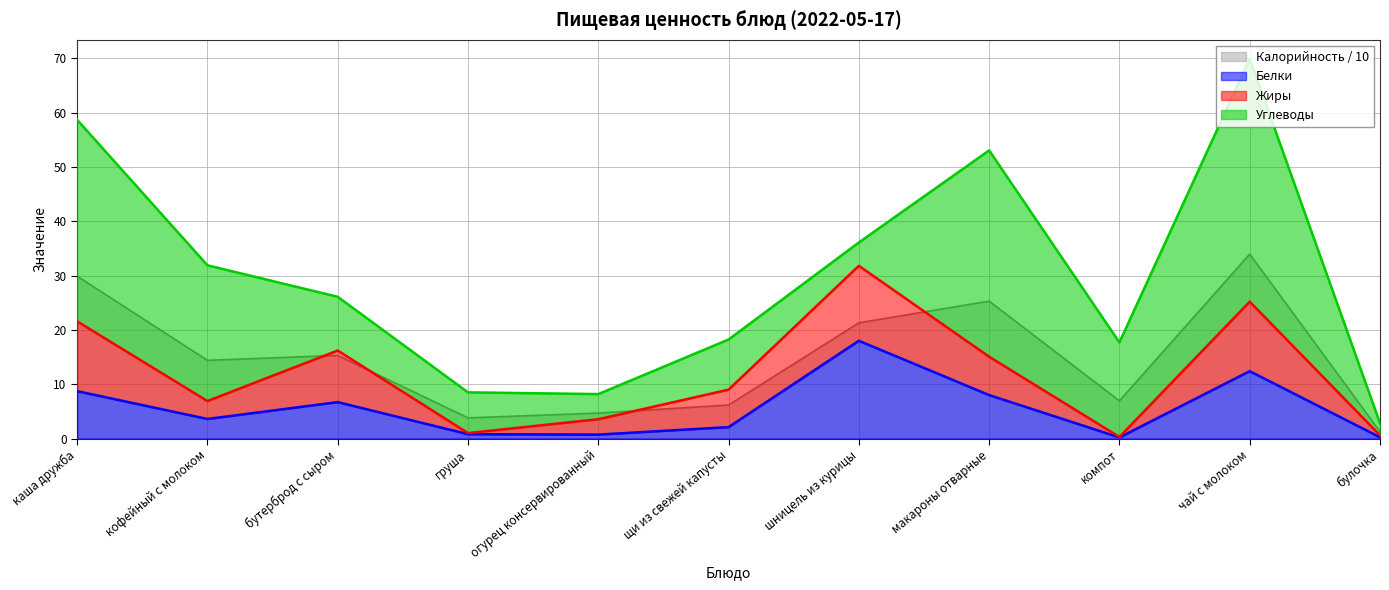

What is the minimum value for Калорийность?

1.3